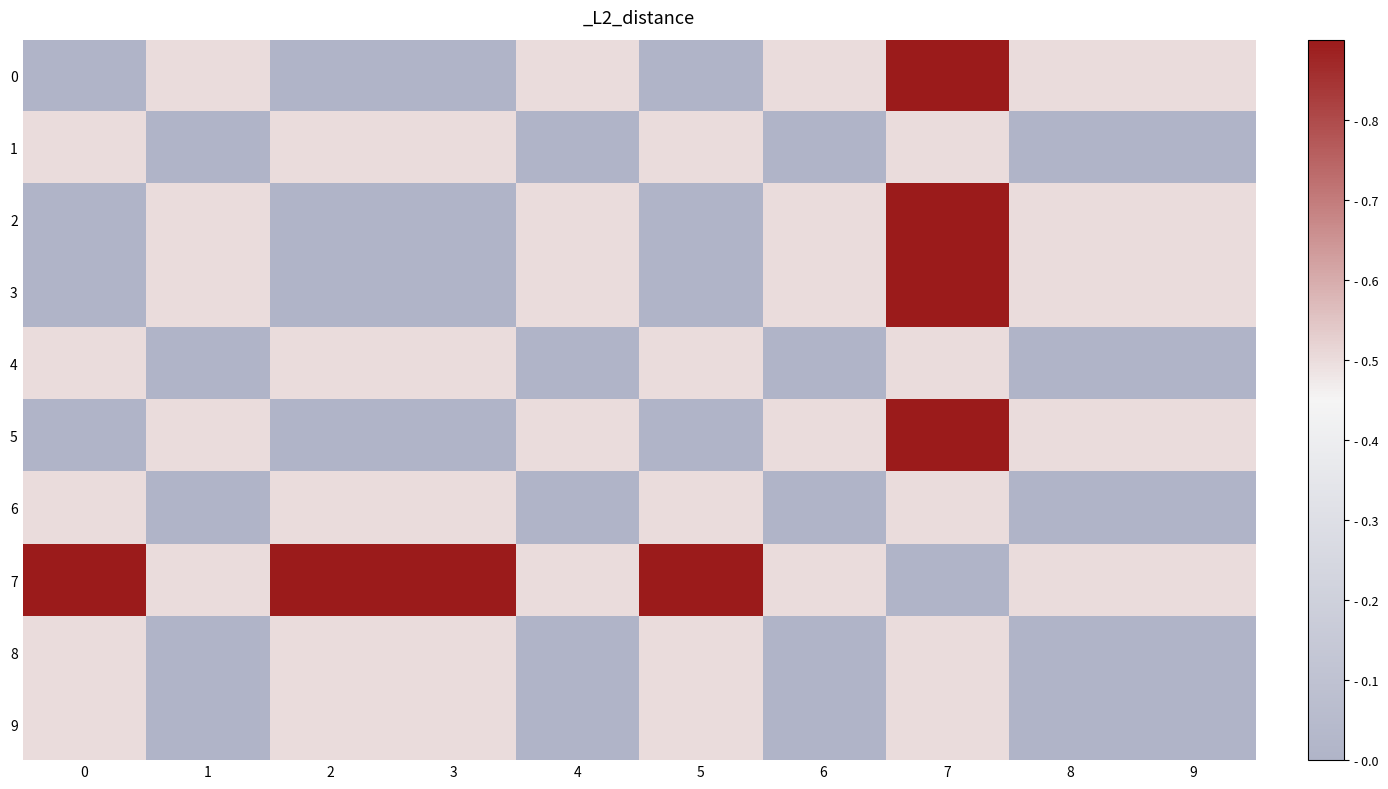

Count the number of data series in this chart.

10